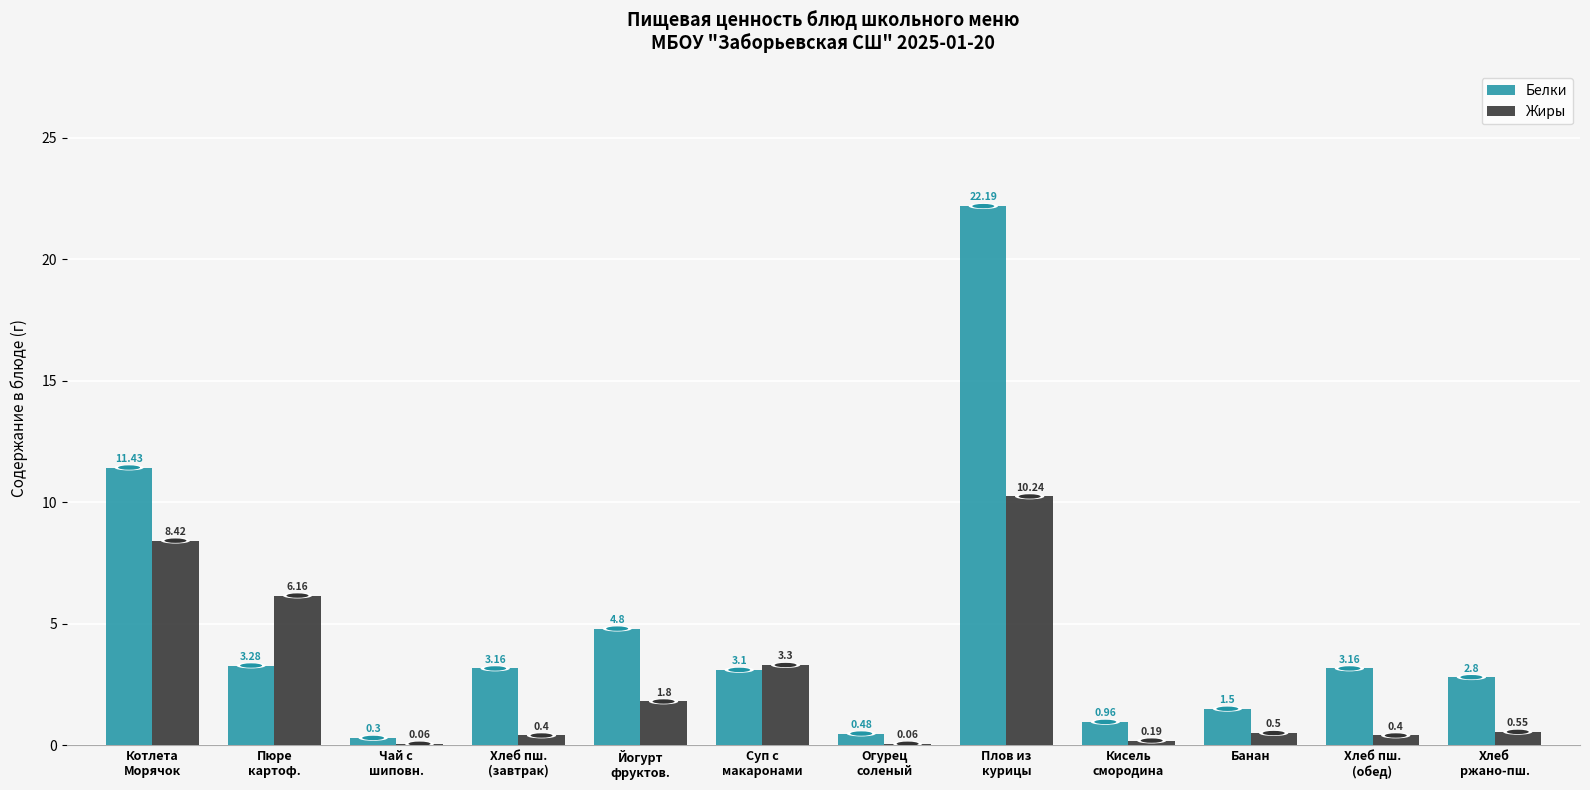

At which label is Жиры closest to 5?

Пюре
картоф.